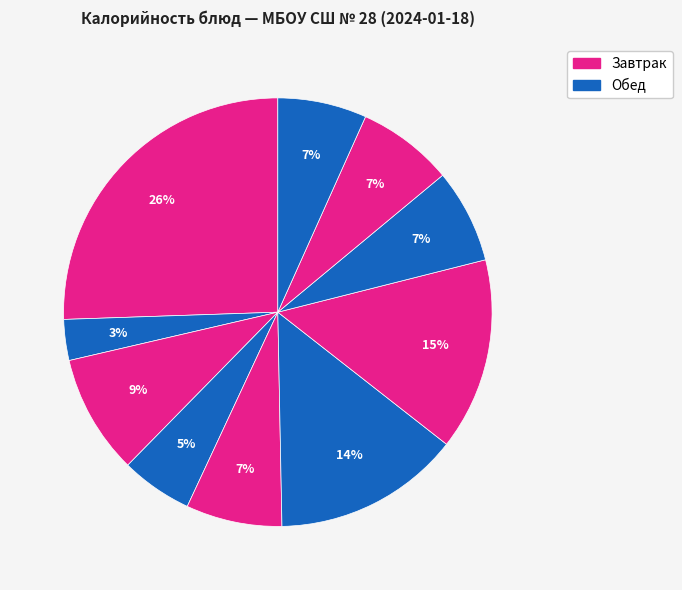

How many segments does this pie chart have?

10